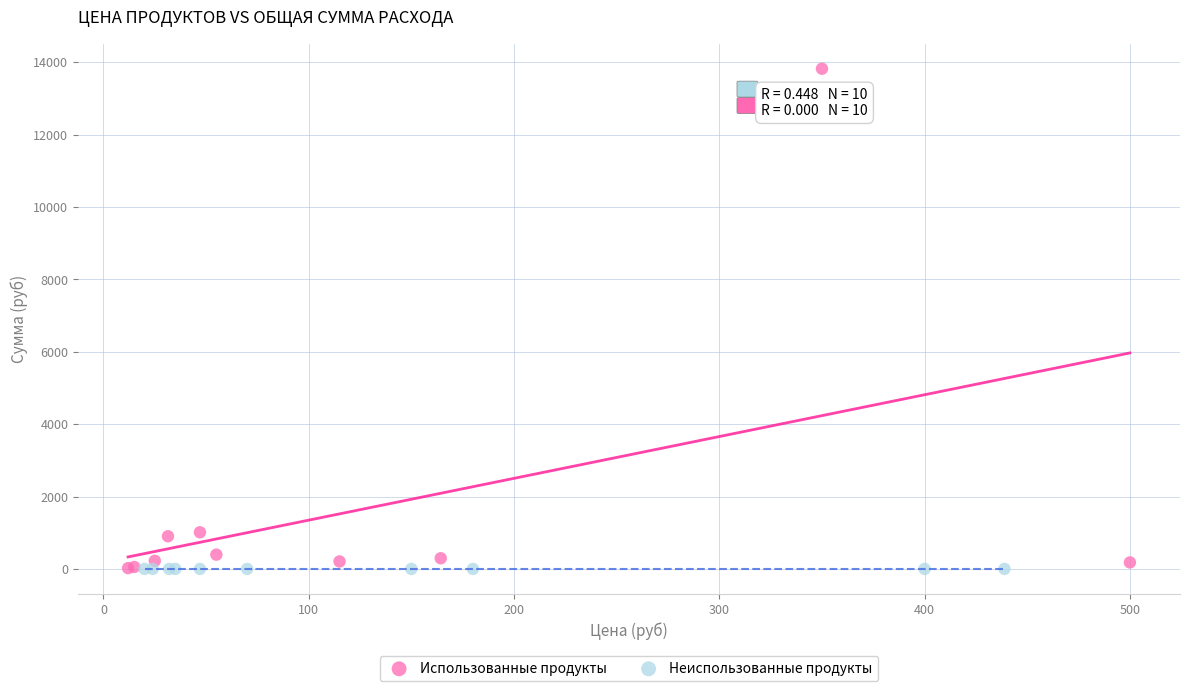

Which series contains the highest Y value?

Использованные продукты